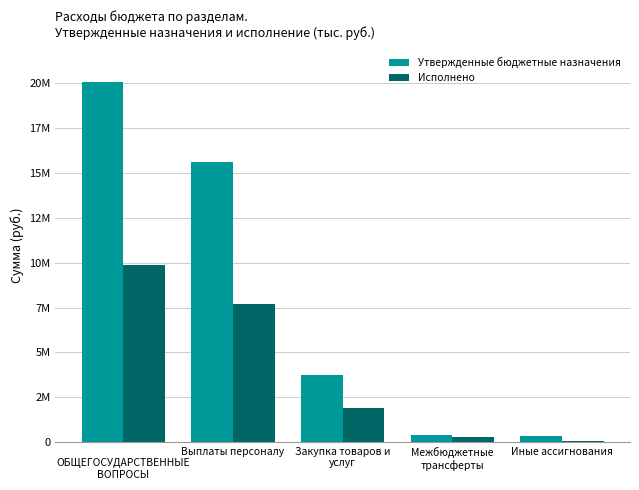

What are all the series names shown in the legend?

Утвержденные бюджетные назначения, Исполнено